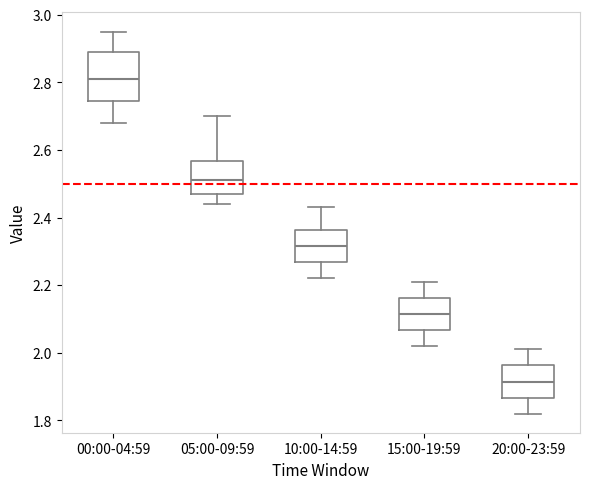

Reading left to right, read every box against the y-axis: the position of its median line, the range the box covers, and the ends of its whiskers. The values are not printed on the chart, so give them approximately, as read against the axis.

00:00-04:59: median 2.82, box 2.74 to 2.90, whiskers 2.68 to 2.96
05:00-09:59: median 2.52, box 2.48 to 2.56, whiskers 2.44 to 2.70
10:00-14:59: median 2.32, box 2.26 to 2.36, whiskers 2.22 to 2.44
15:00-19:59: median 2.12, box 2.06 to 2.16, whiskers 2.02 to 2.22
20:00-23:59: median 1.92, box 1.86 to 1.96, whiskers 1.82 to 2.02